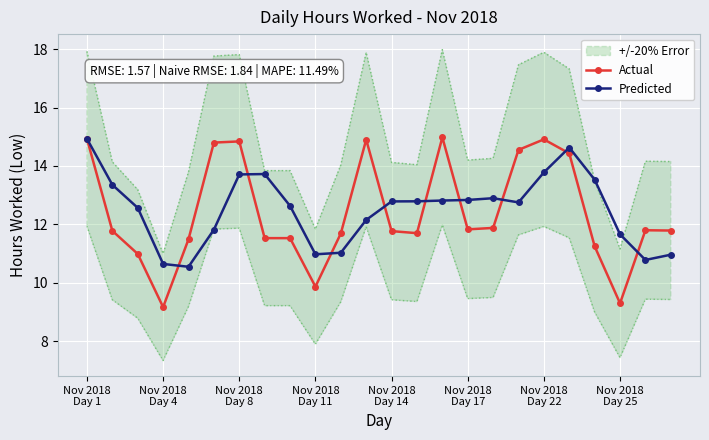

True or false: Actual has more than 2 points higher than both neighbors.

True